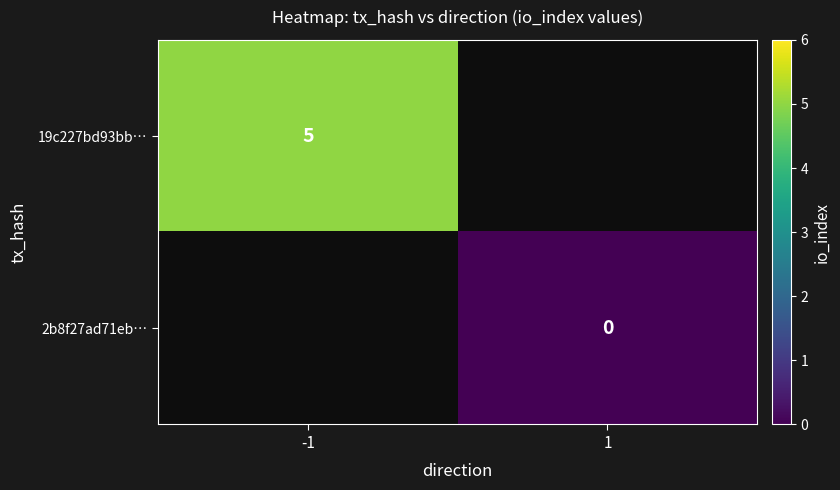

What is the highest value of the 19c227bd93bb… series?

5.0